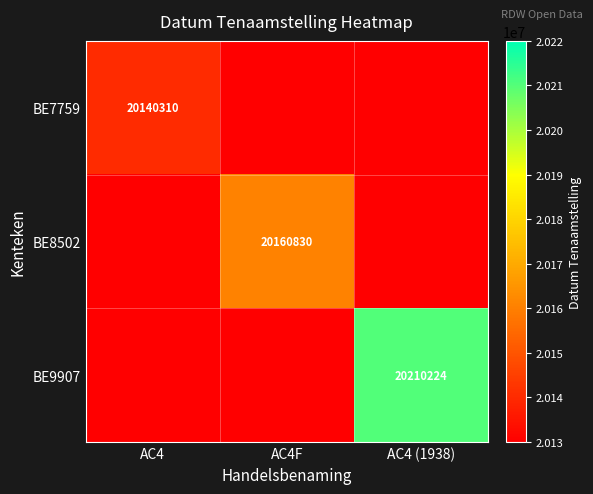

At how many categories does at least one series exceed 15273597?

3